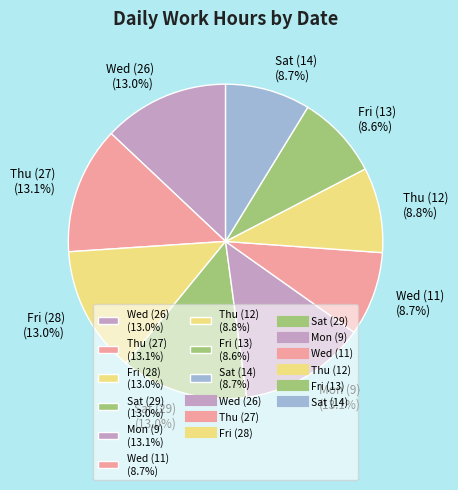

How many slices are in this pie chart?

9